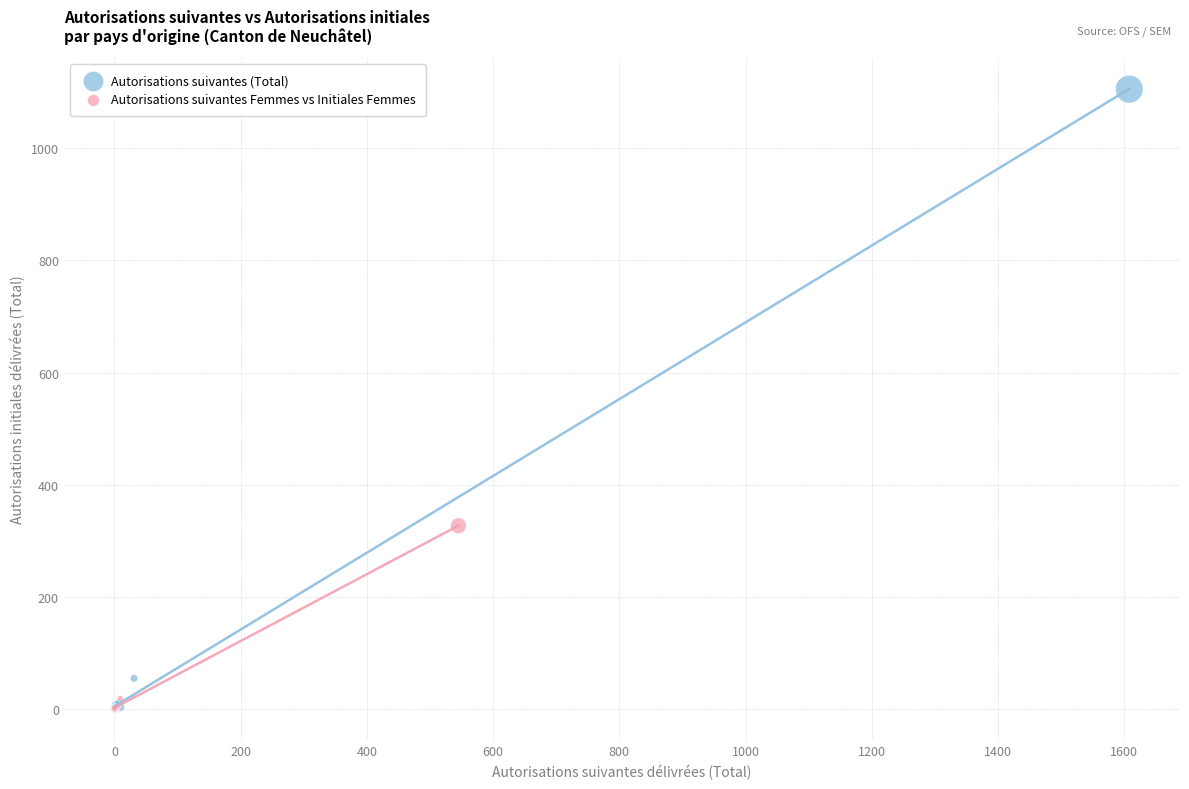

Which series contains the highest Y value?

Autorisations suivantes (Total)